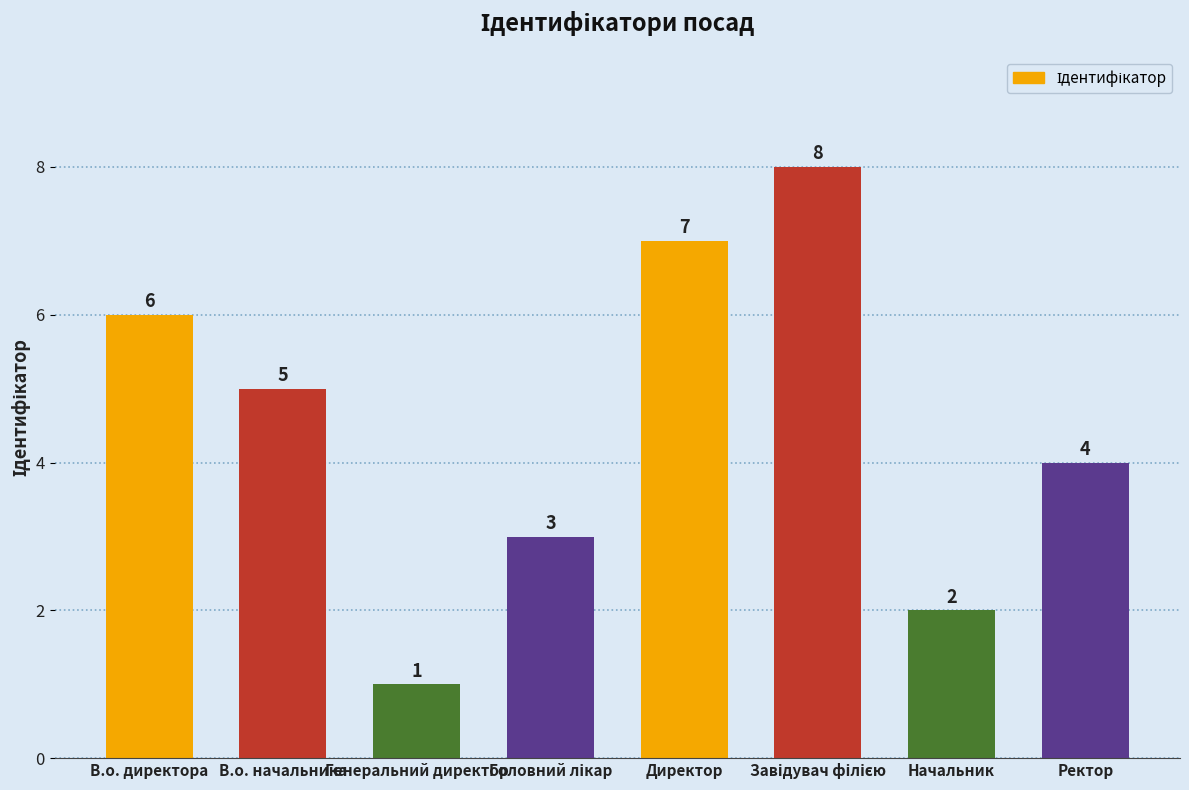

At which category does the chart reach its minimum across all series?

Генеральний директор